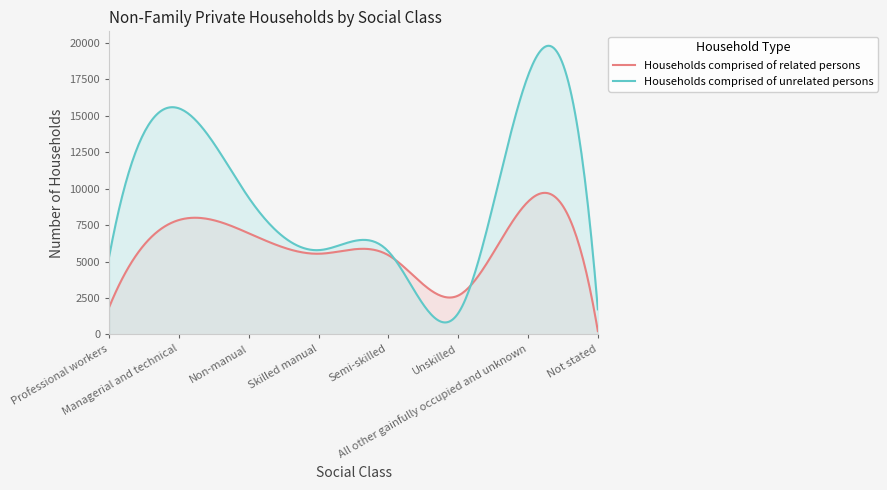

Reading right to left, list all the values displayed in this chart.

Households comprised of related persons: 225	9104	2665	5431	5532	6934	7846	1874
Households comprised of unrelated persons: 1719	17751	1457	5686	5779	9369	15501	5346